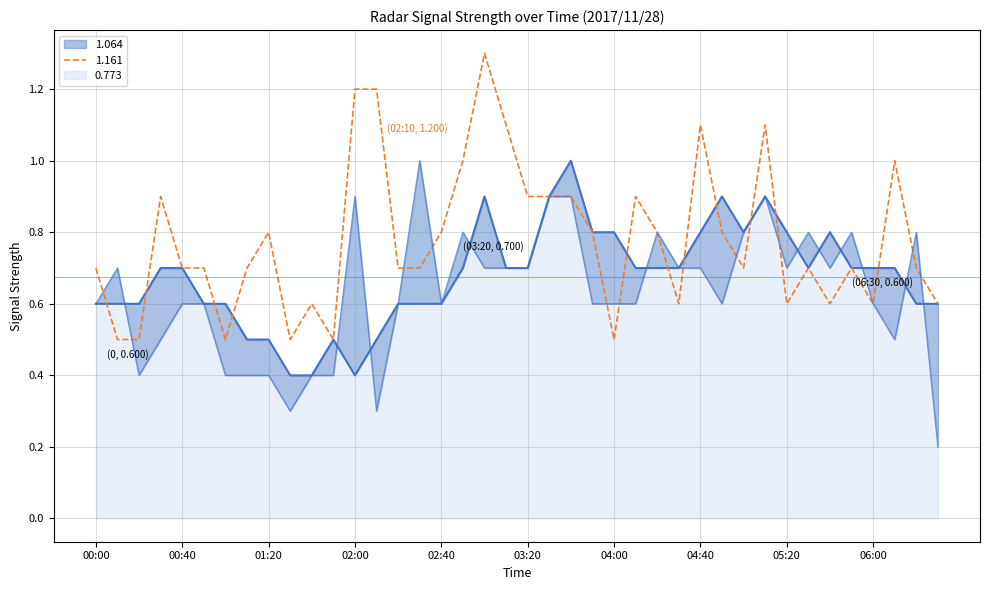

Between 00:00 and 03:50, which series saw the biggest shift?

1.064